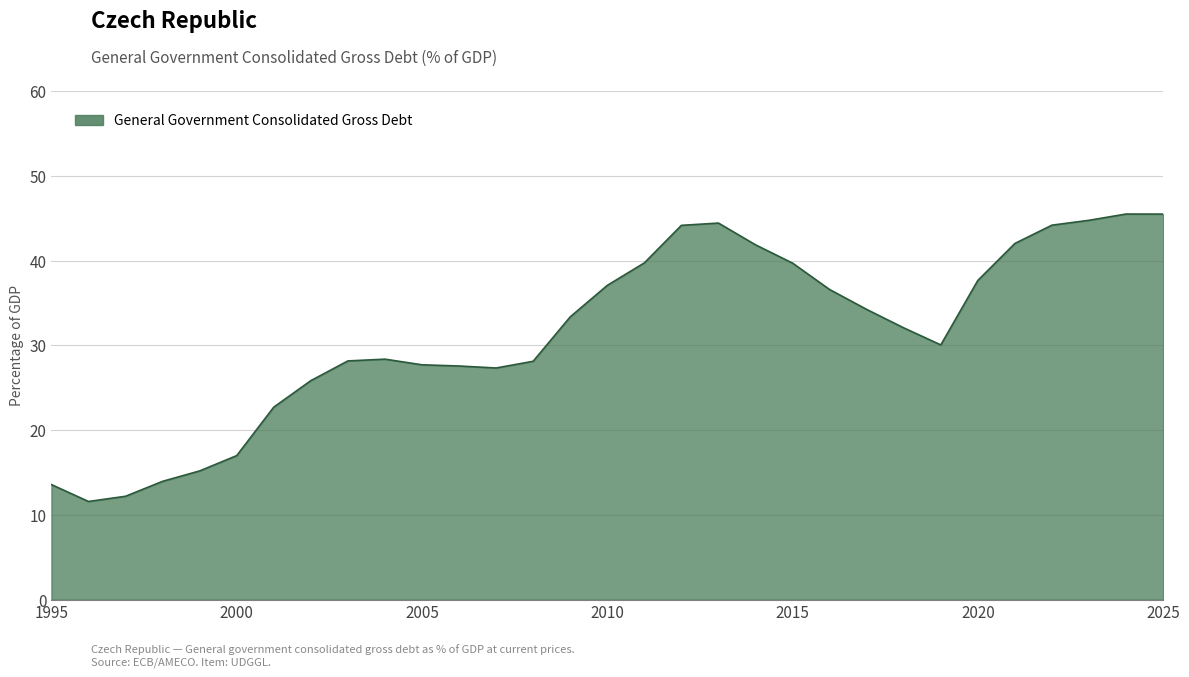

What is the maximum value shown in the chart?

45.5